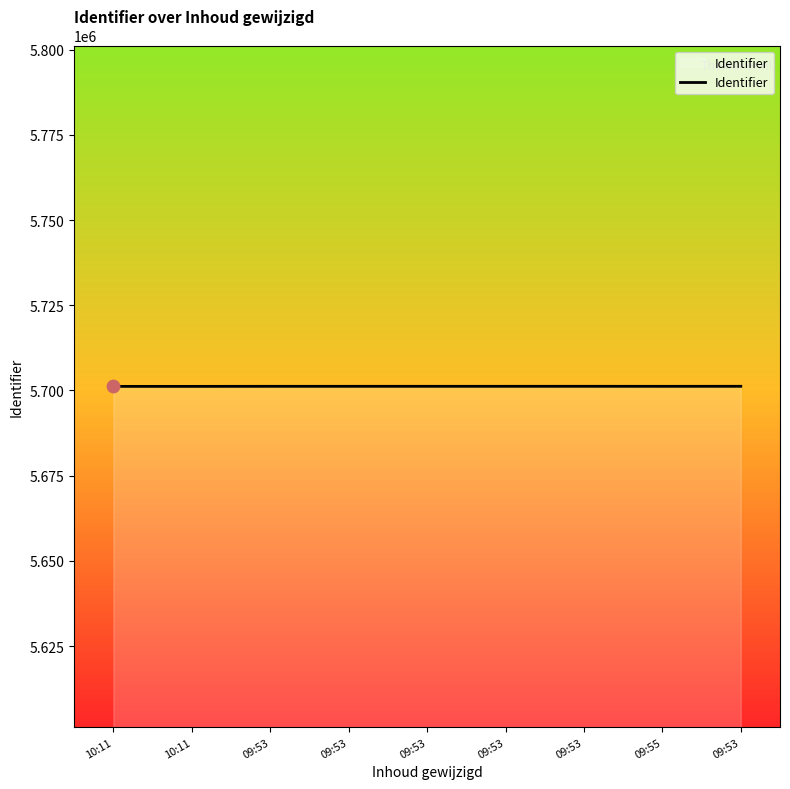

Between 09:53 and 09:53, which is larger?

09:53